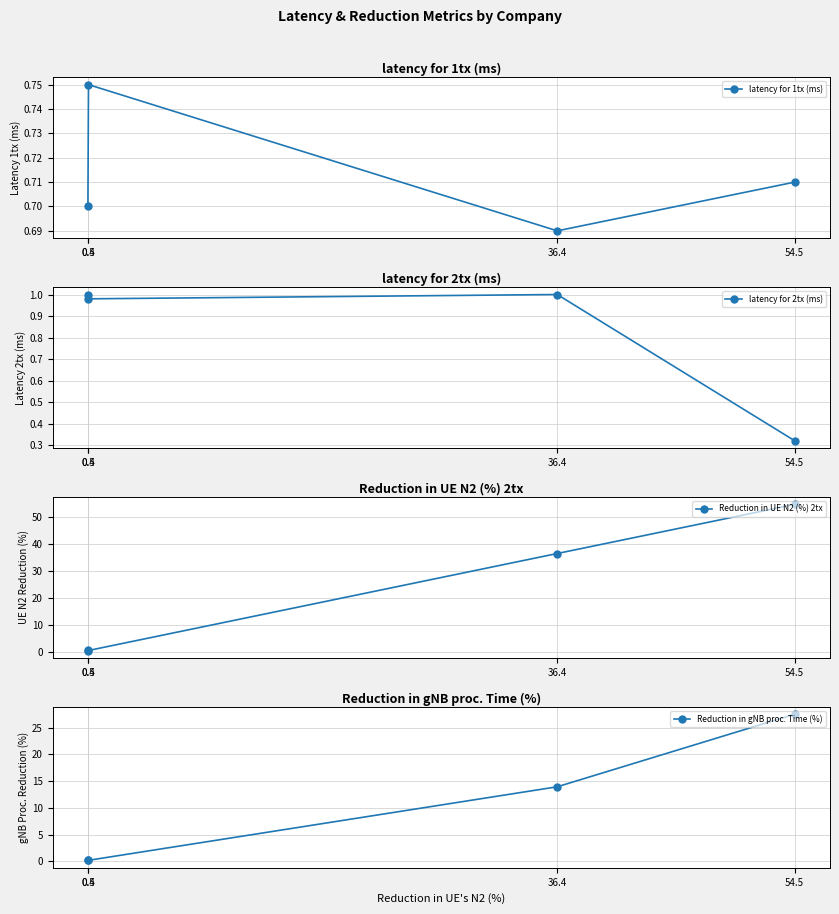

The latency for 1tx (ms) series shows 0.7 at 54.5. True or false?

True